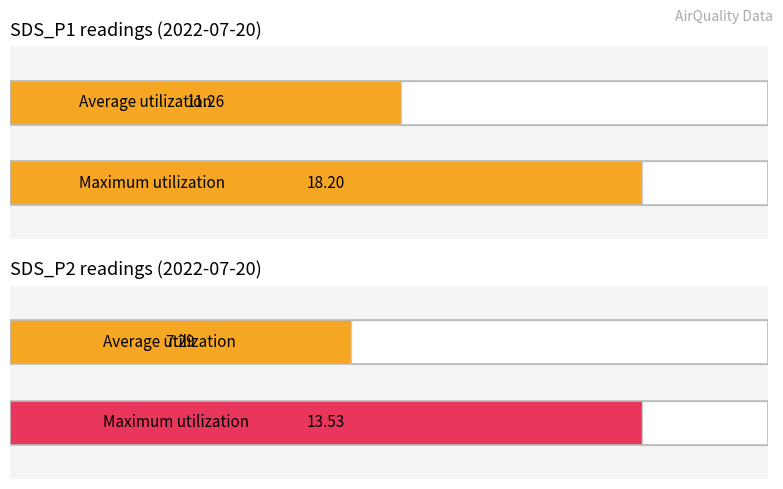

What is the maximum value for SDS_P2?

13.5